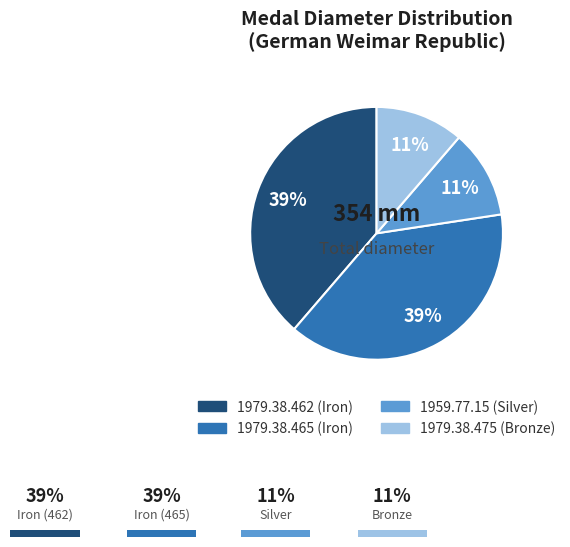

Count the number of slices in the pie.

4